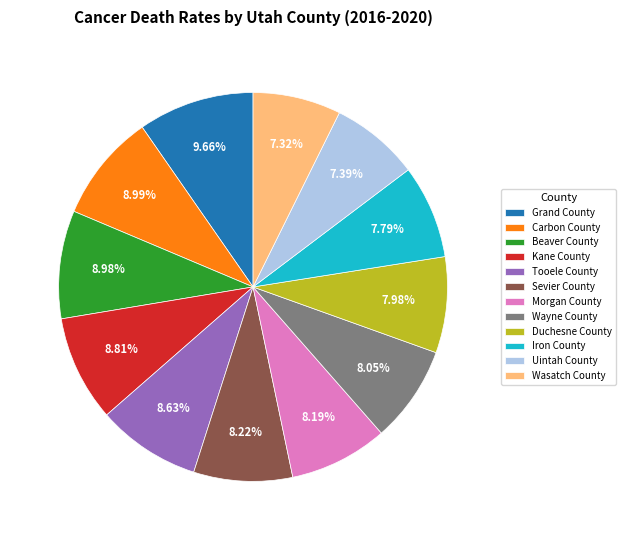

What percentage do Morgan County and Iron County together represent?

16.0%